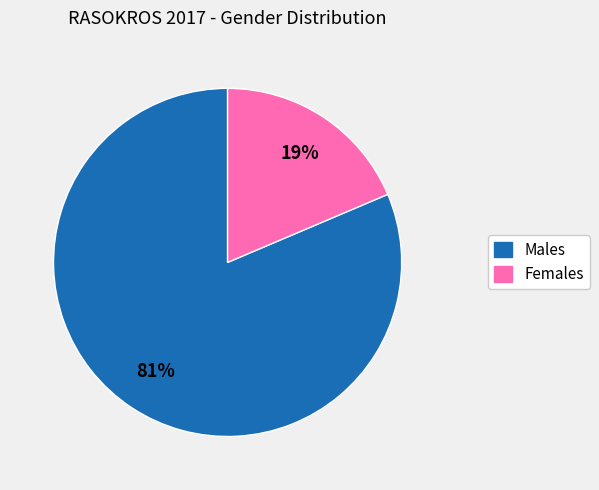

To the nearest percent, what is the average slice percentage?

50%